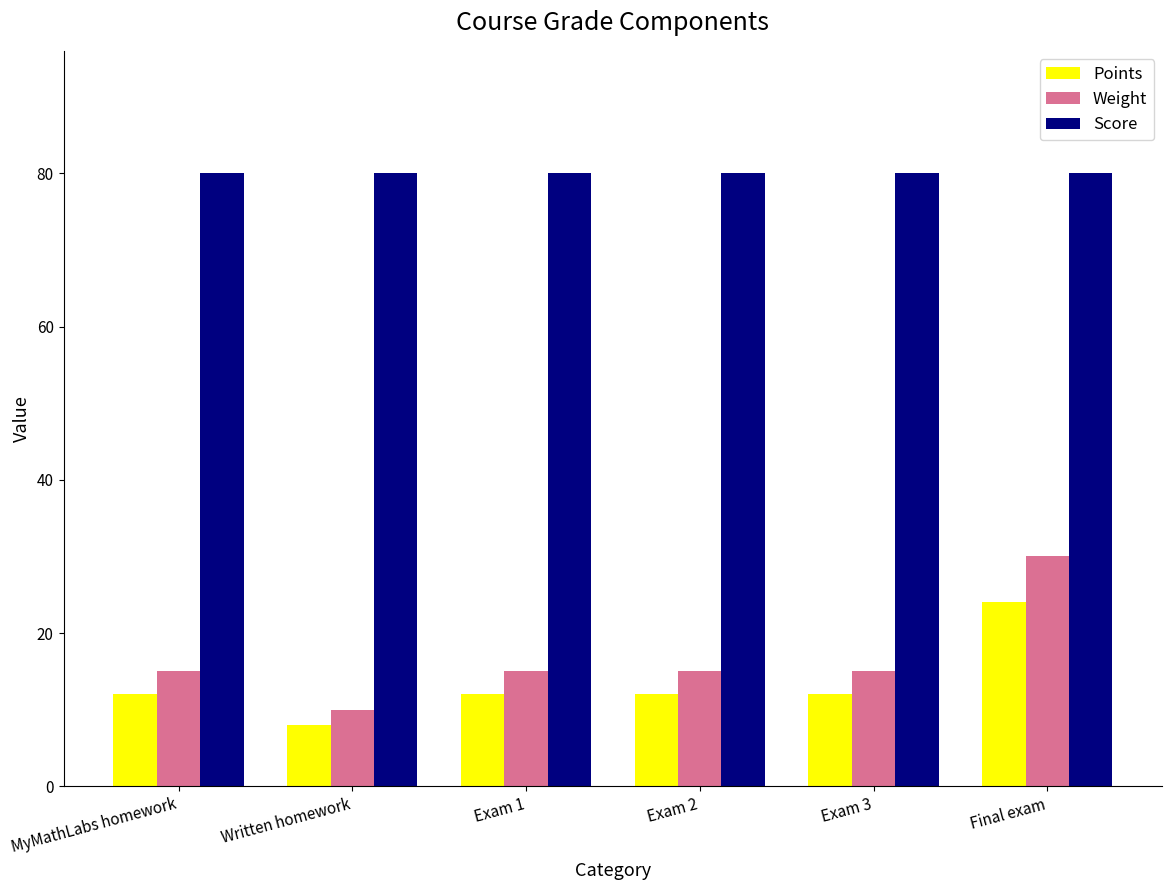

How many groups of bars are there?

6